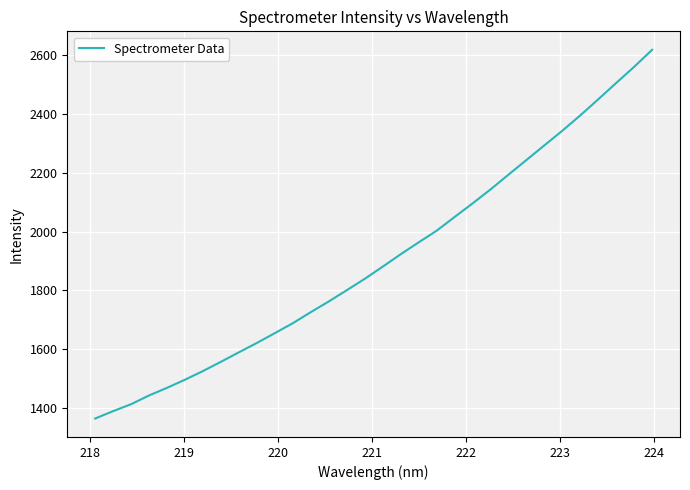

What is the greatest value displayed?

2618.9